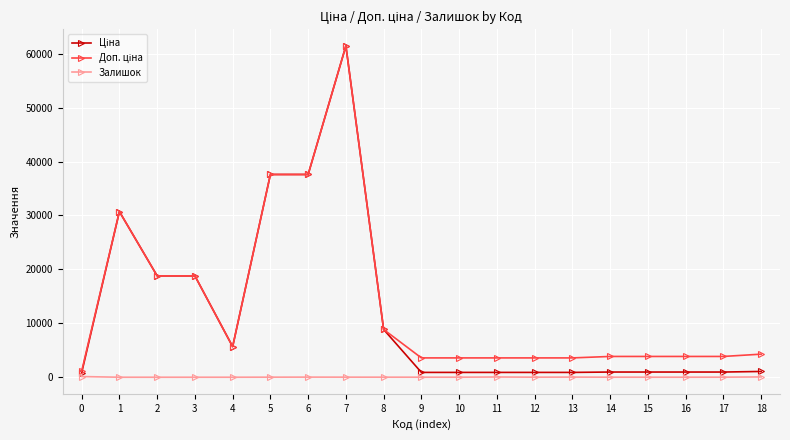

At which category is the sum across all series the highest?

7